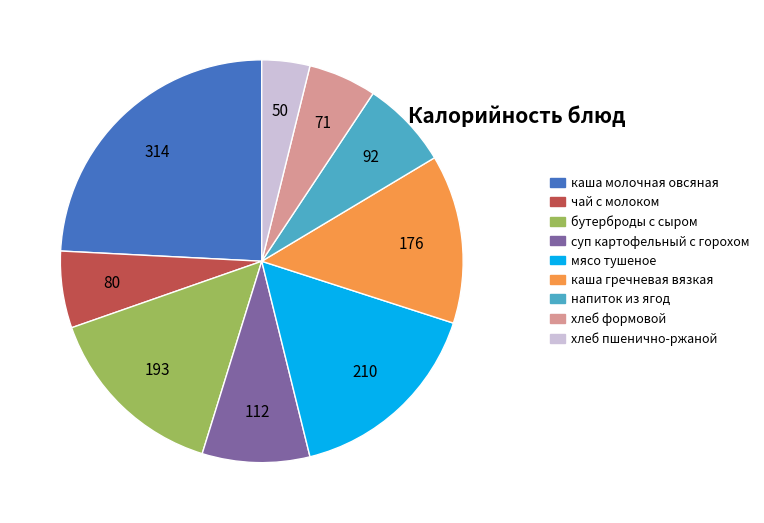

Approximately how many times larger is the value at бутерброды с сыром compared to хлеб пшенично-ржаной?

3.9